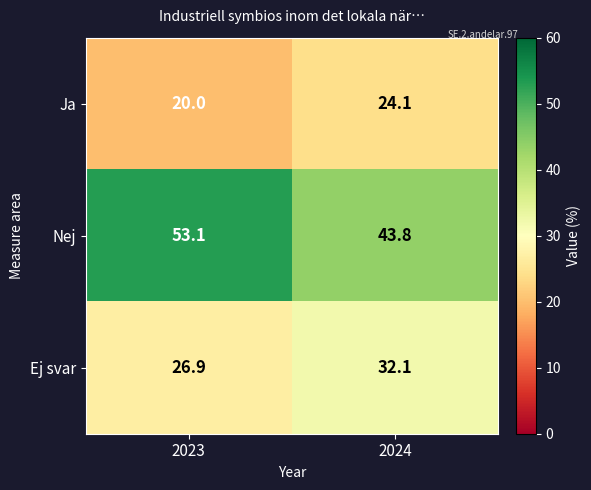

What is the spread (max minus min) of values at 2024?

19.7